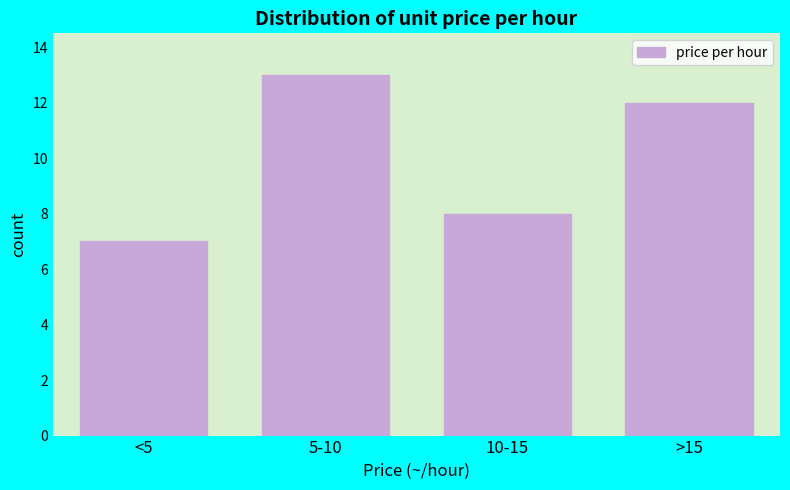

Reading left to right, transcribe all the data shown in this chart.

<5=7	5-10=13	10-15=8	>15=12